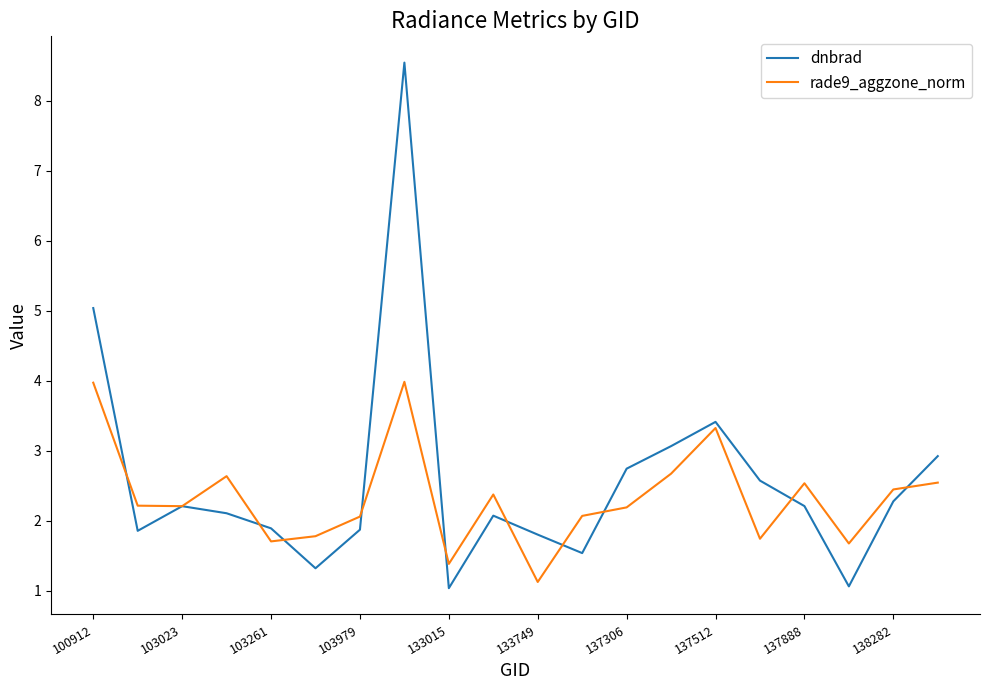

Rank the series by their maximum value, from highest to lowest.

dnbrad, rade9_aggzone_norm